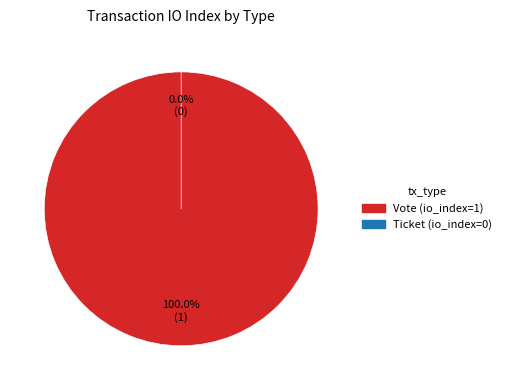

Is there a majority slice in this chart?

Yes